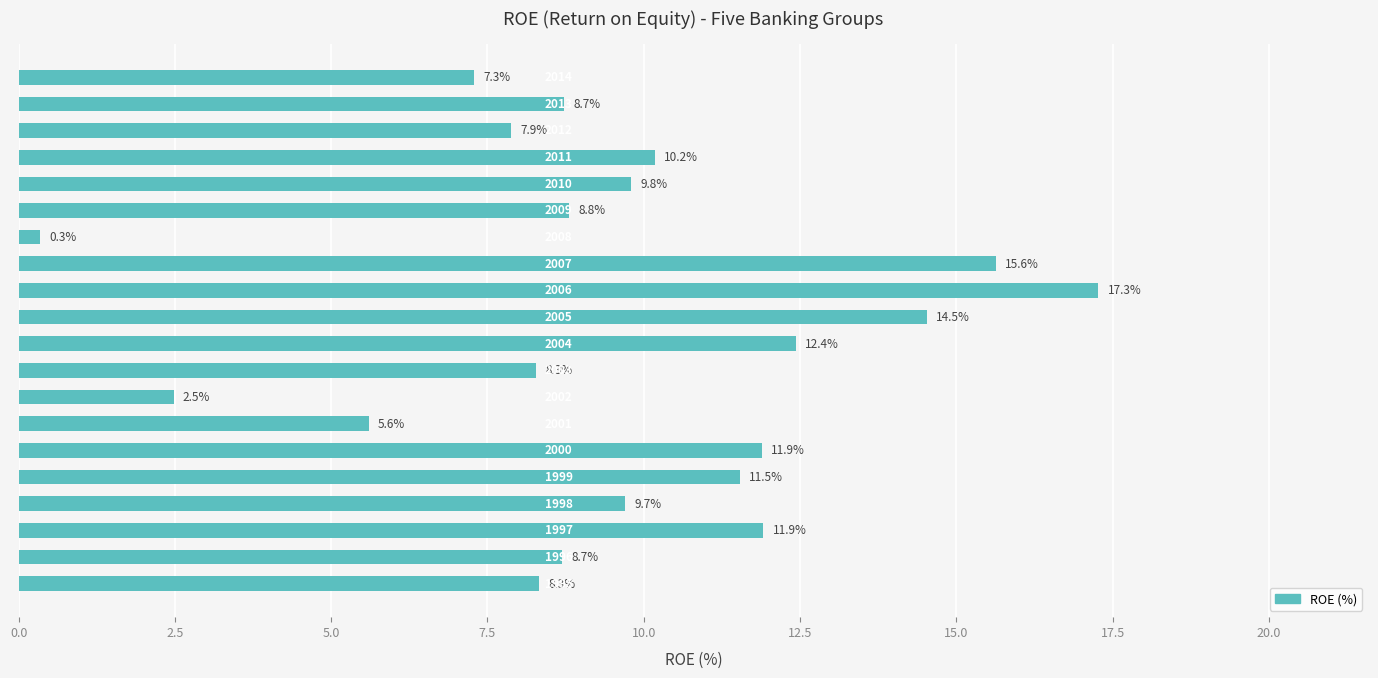

How many bars are there in total?

20